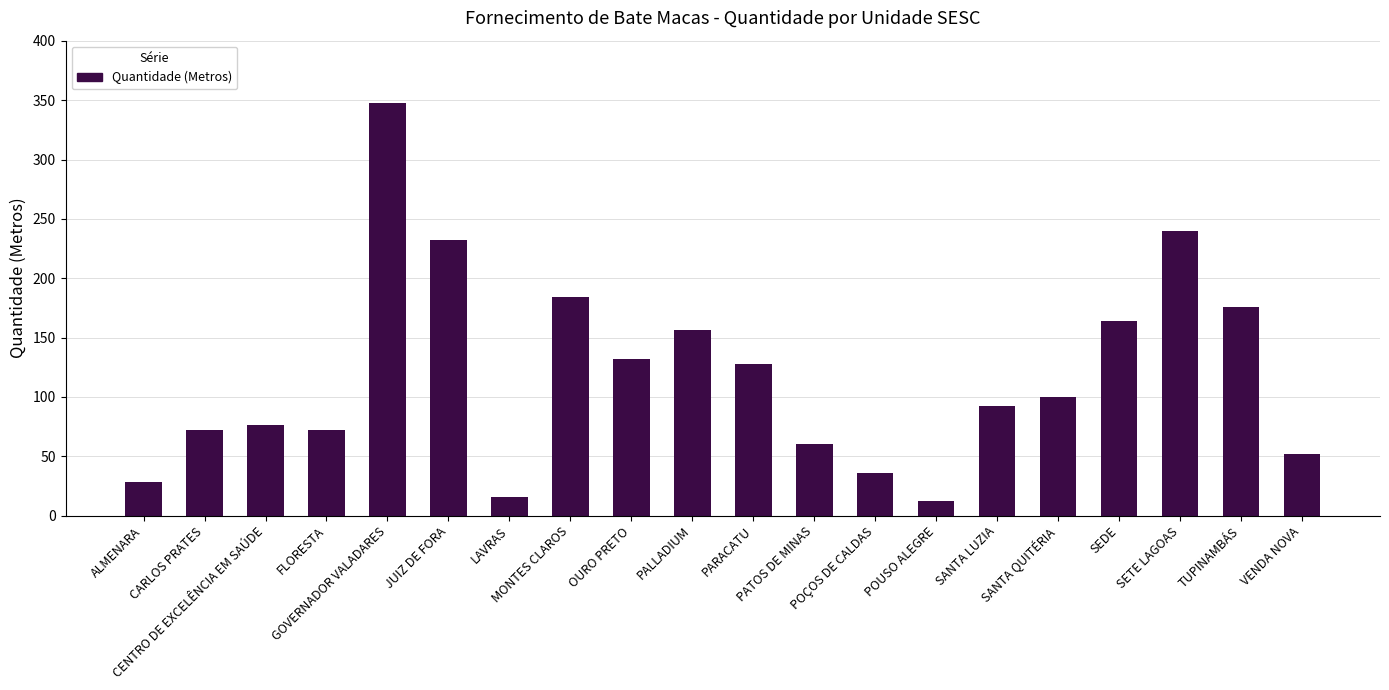

What is the label of the 4th bar from the right?

SEDE